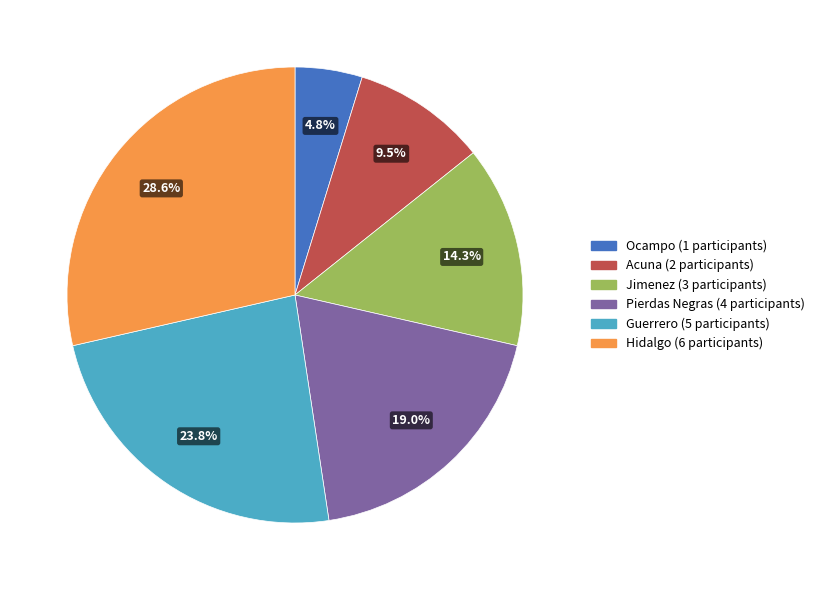

What is the ratio of the value at Acuna to the value at Ocampo?

2.0